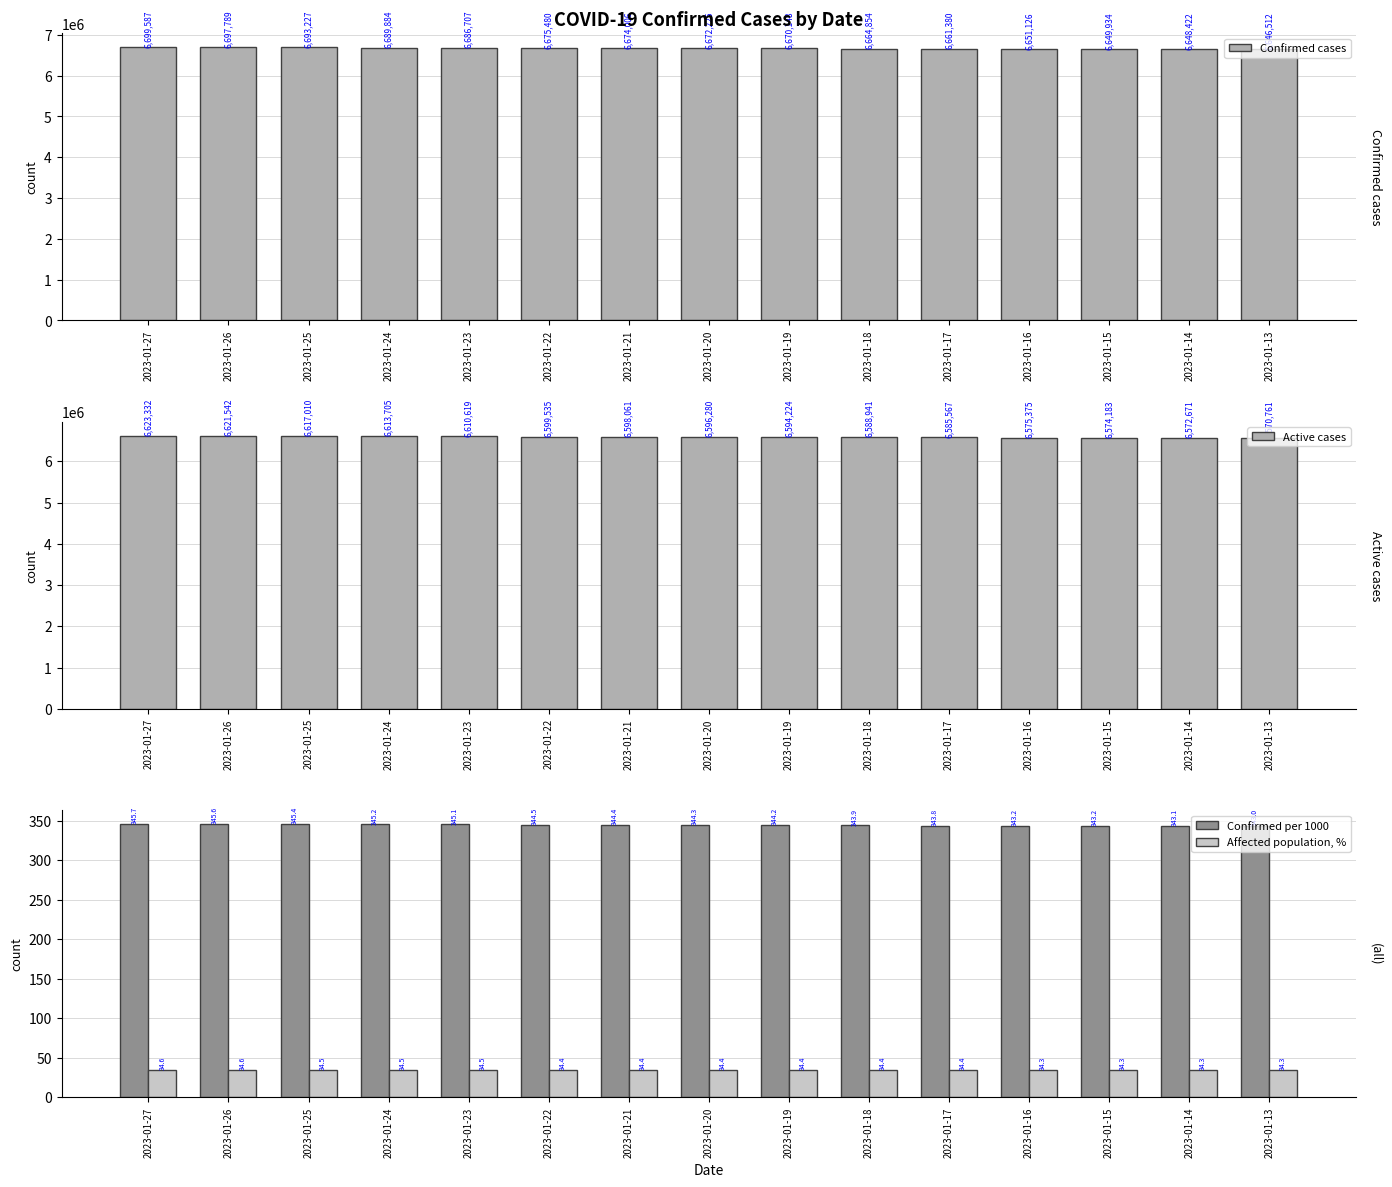

The value of Active cases at 2023-01-17 is 6585567.0. True or false?

True